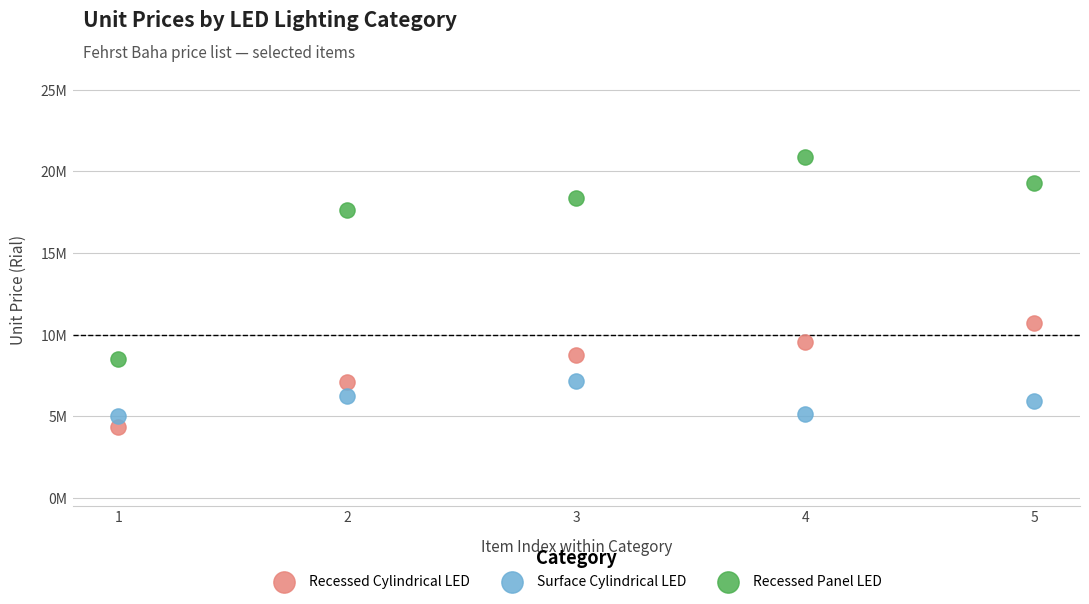

Which series reaches the maximum Y coordinate?

Recessed Panel LED